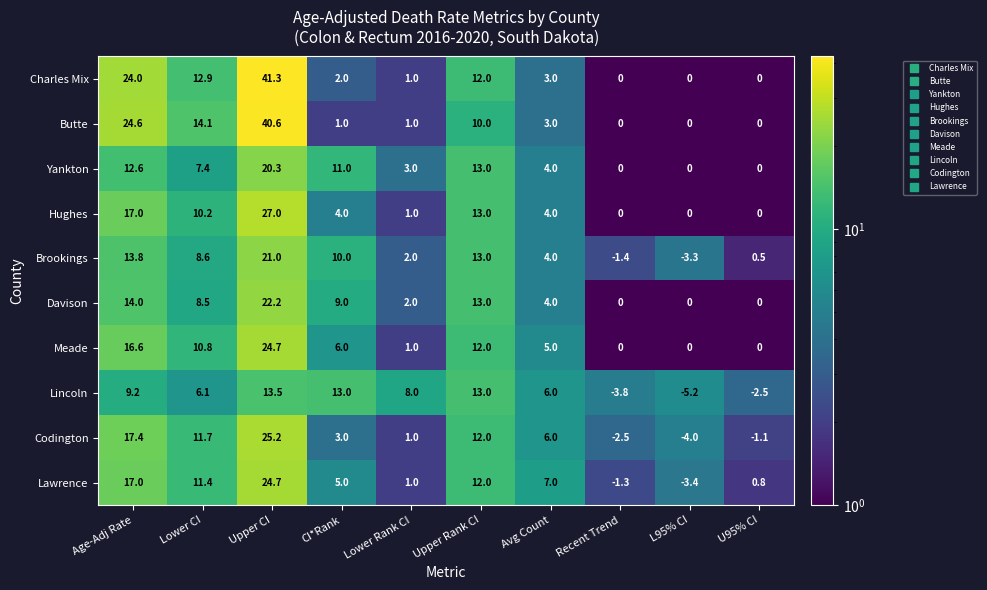

Which category has the lowest value across all series?

L95% CI